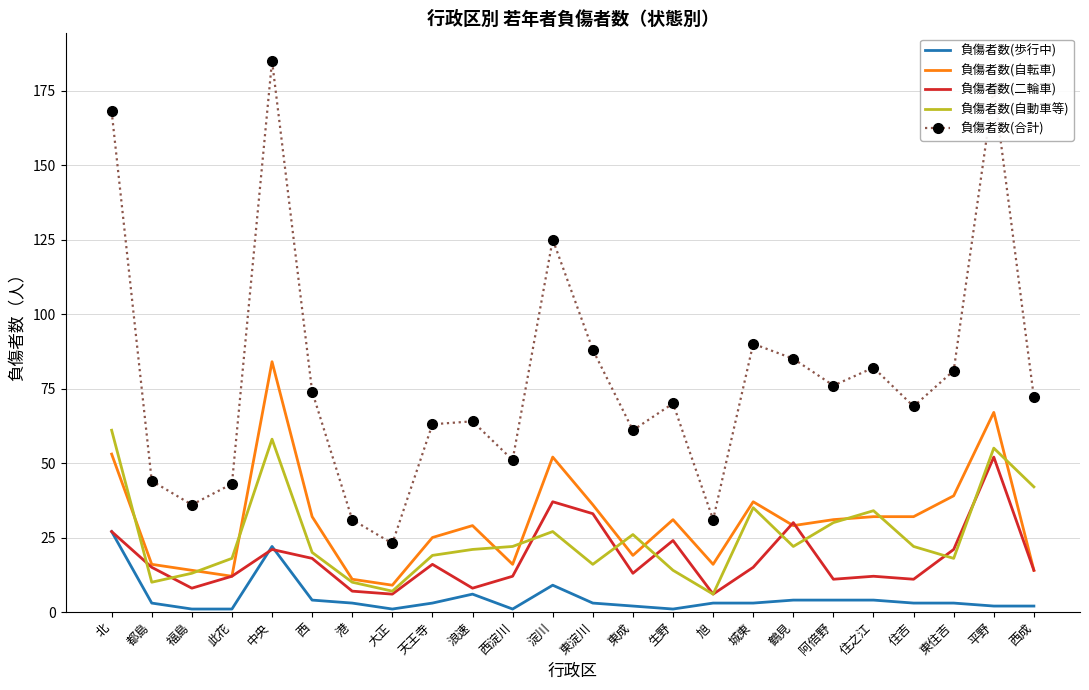

True or false: 負傷者数(合計) and 負傷者数(自転車) intersect in this chart.

False